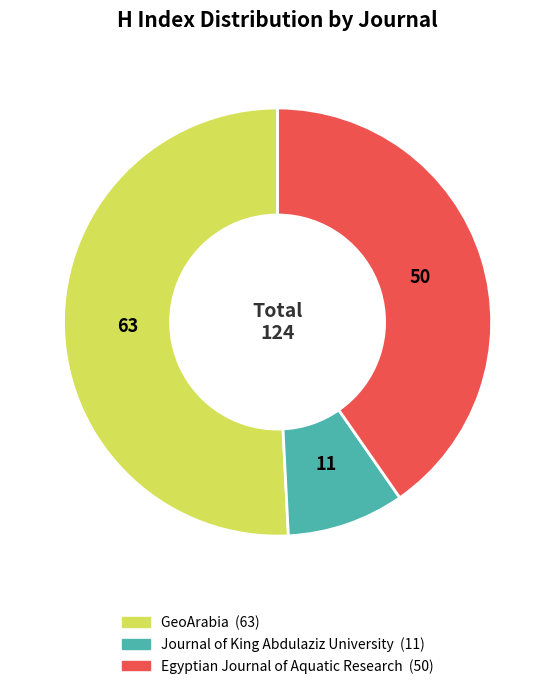

Is there a majority slice in this chart?

Yes